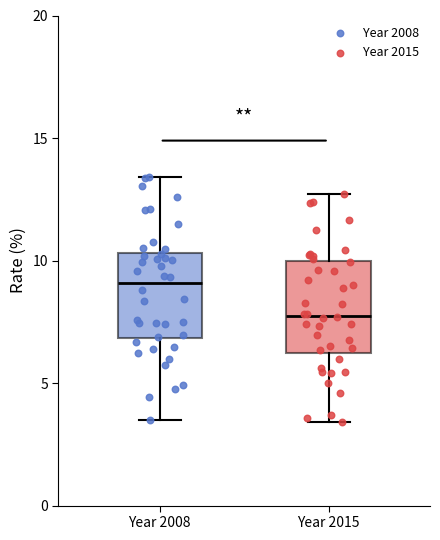

Where does the lower whisker of the box for Year 2015 end on the y-axis? The values are not printed on the chart, so give them approximately, as read against the axis.

3.5